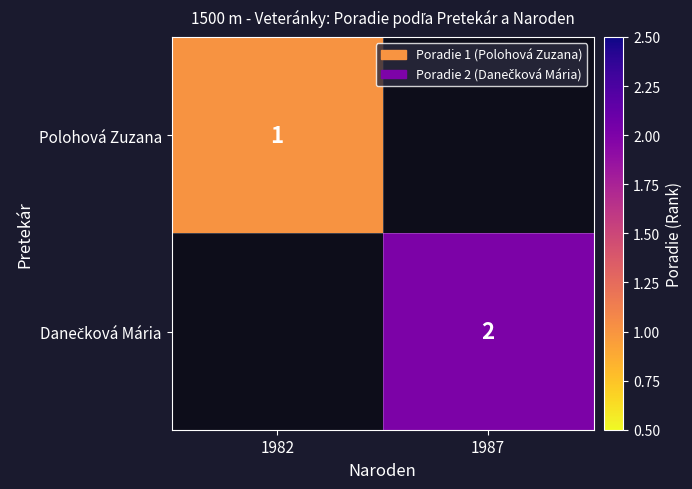

Is it true that Polohová Zuzana equals 0 at 1982?

False